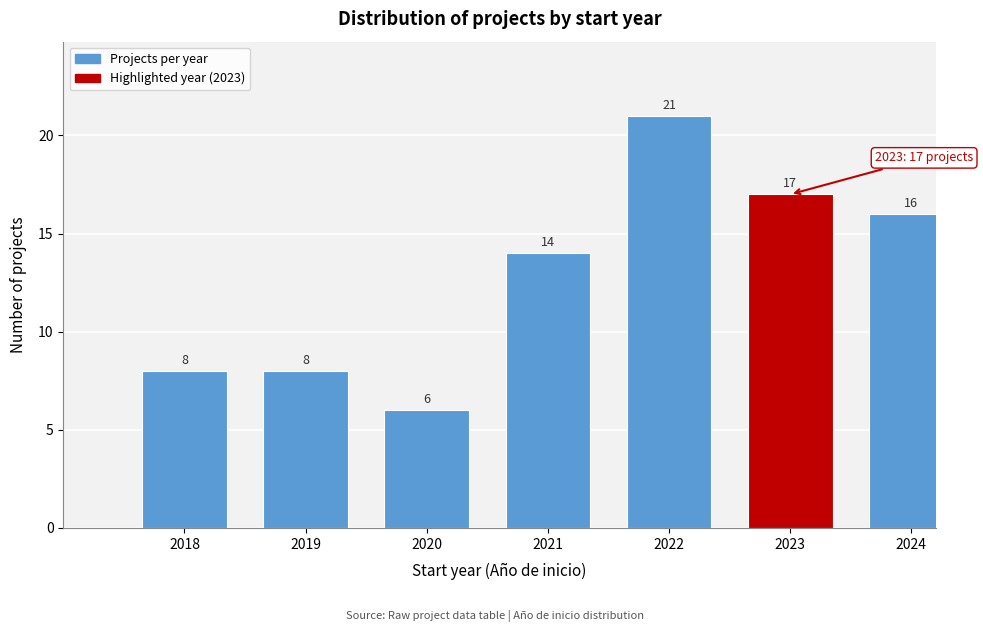

Reading left to right, extract all data points from this chart.

2018=8	2019=8	2020=6	2021=14	2022=21	2023=17	2024=16